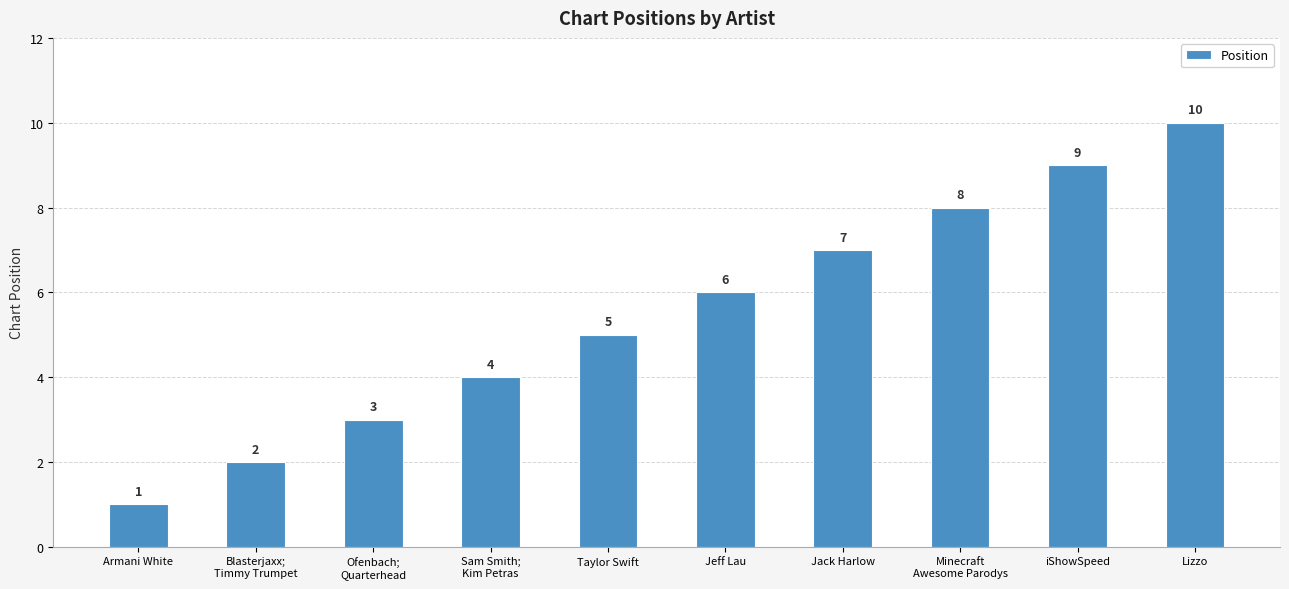

The value at iShowSpeed is 9. True or false?

True